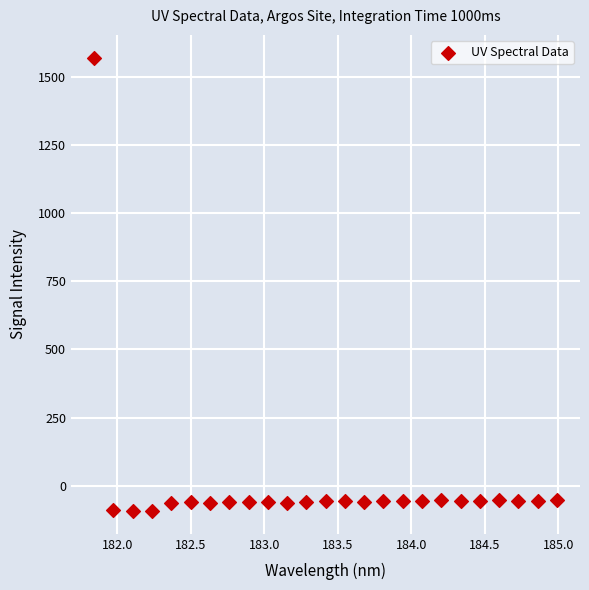

What is the range of Y values (max minus min)?

1663.6